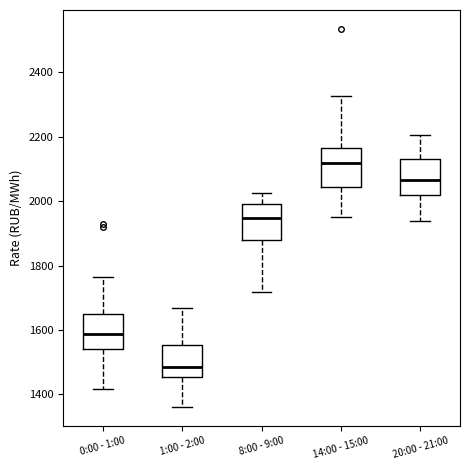

Where does the median line of the box for 1:00 - 2:00 sit on the y-axis? The values are not printed on the chart, so give them approximately, as read against the axis.

1480